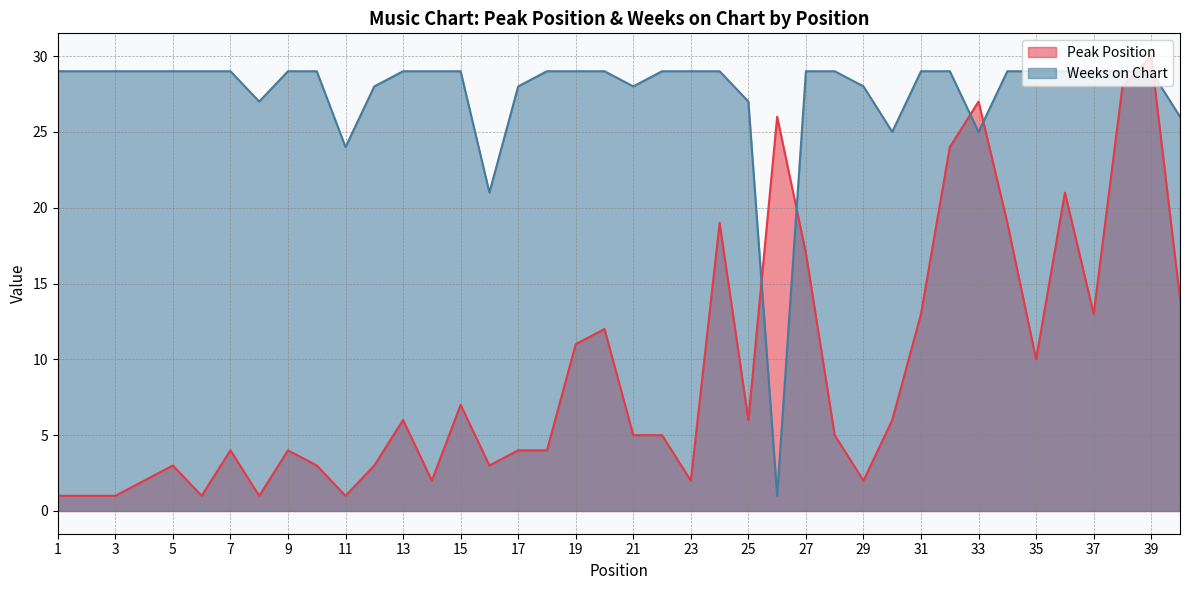

At which category does the chart reach its peak across all series?

39